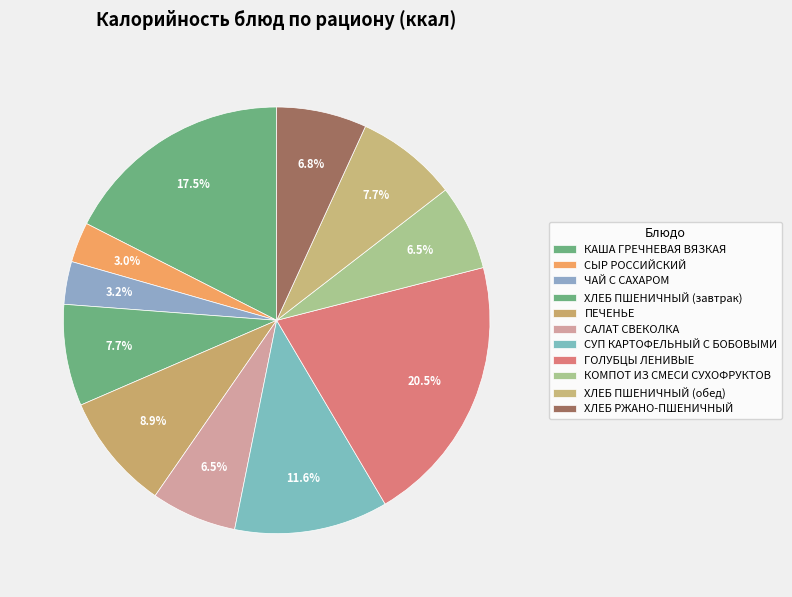

Count the number of slices in the pie.

11